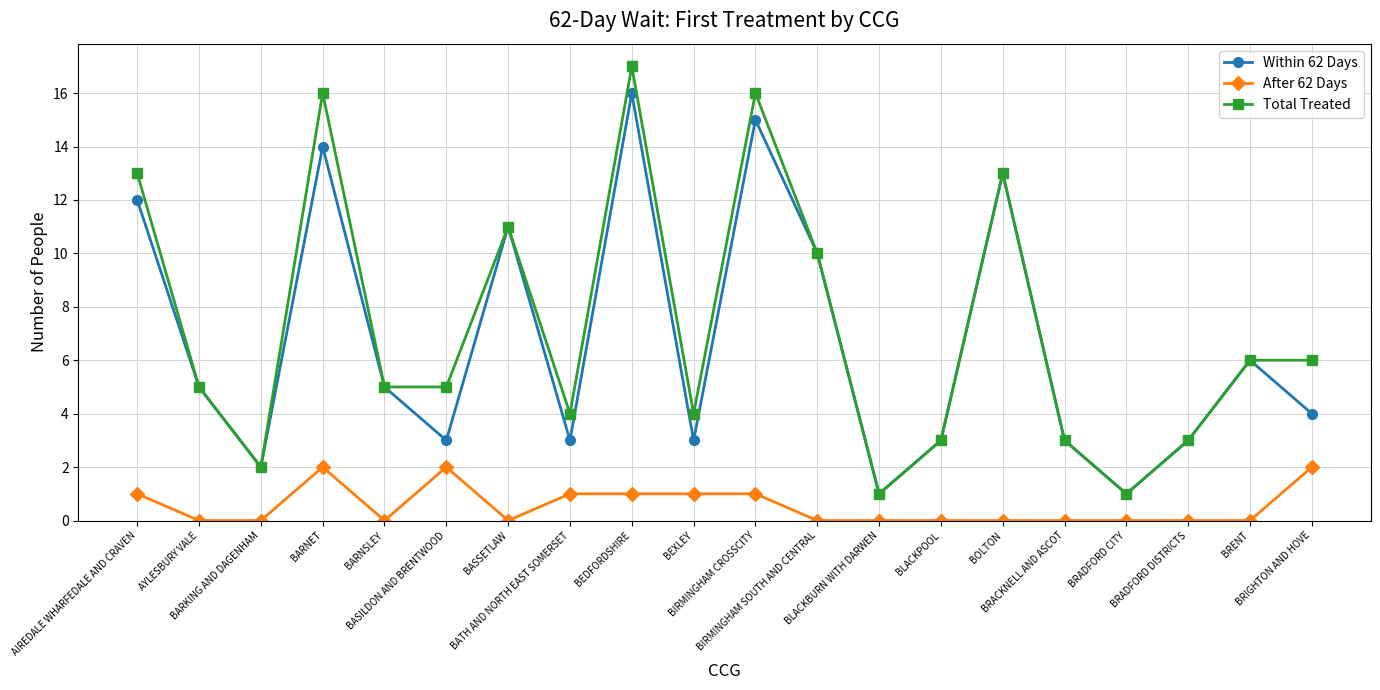

Where is the first local minimum for Within 62 Days?

BARKING AND DAGENHAM